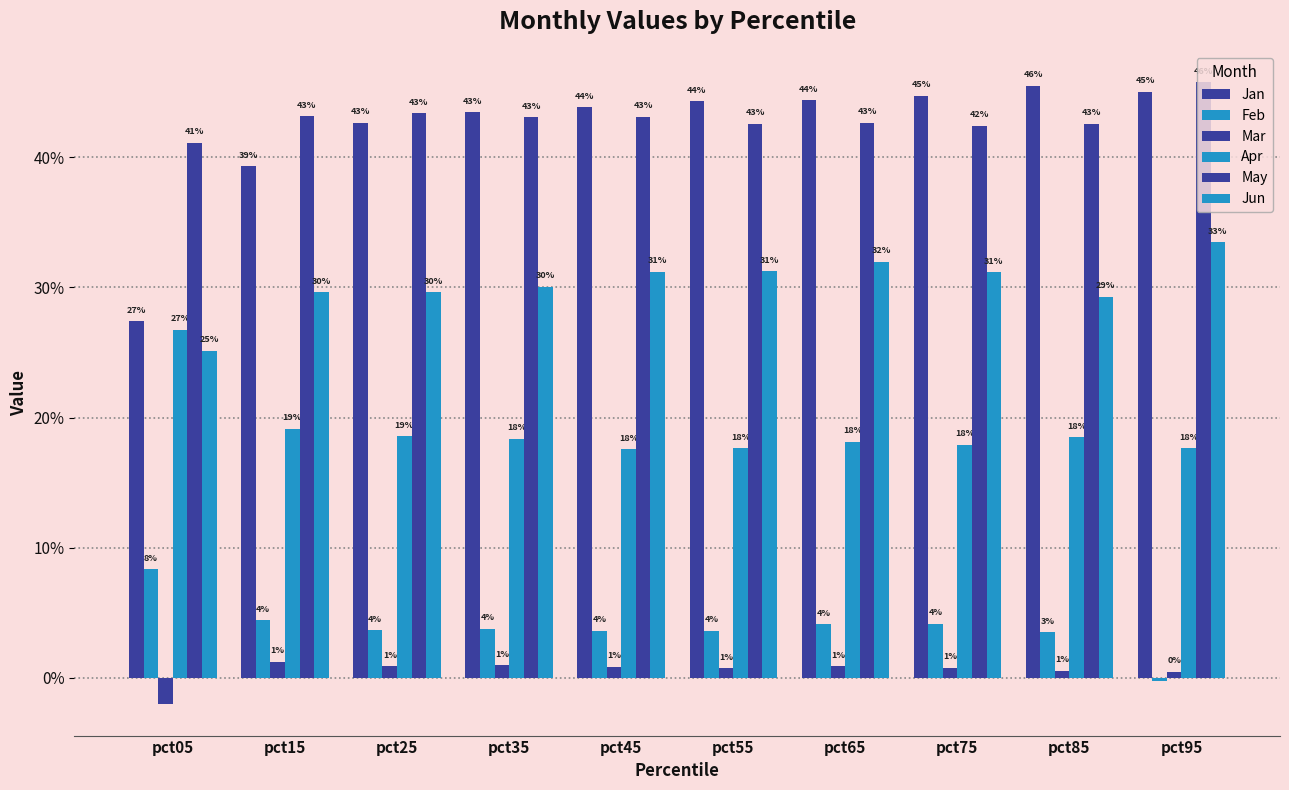

Does the chart contain stacked bars?

No